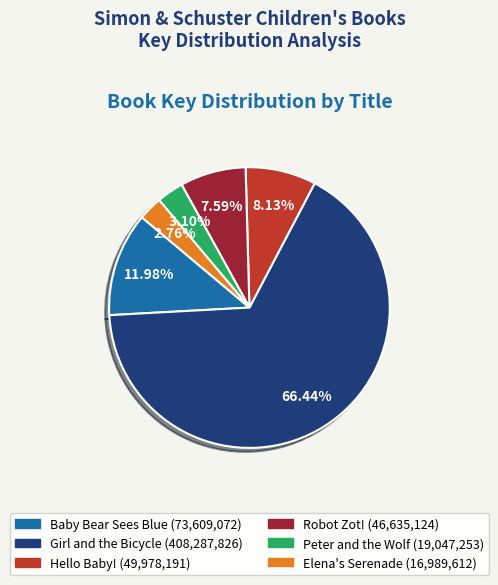

Which slice is the largest?

Girl and the Bicycle